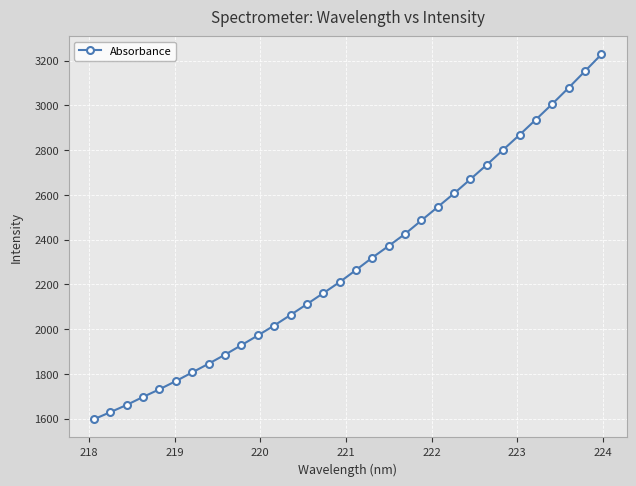

What is the value of the 4th point from the left?

1697.3